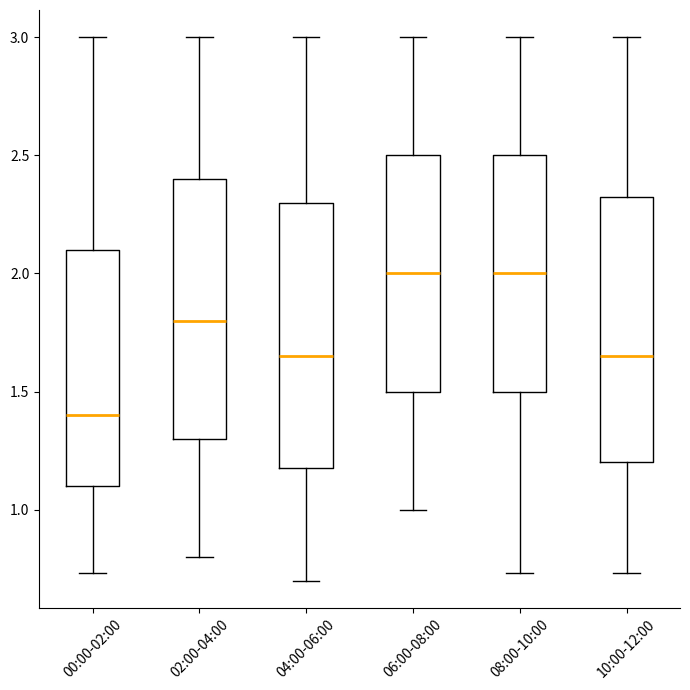

Where is the lower edge of the box for 00:00-02:00 on the y-axis? The values are not printed on the chart, so give them approximately, as read against the axis.

1.10